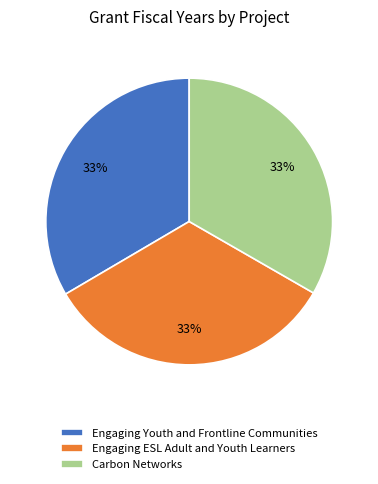

To the nearest percent, what is the combined percentage of Engaging Youth and Frontline Communities and Engaging ESL Adult and Youth Learners?

67%